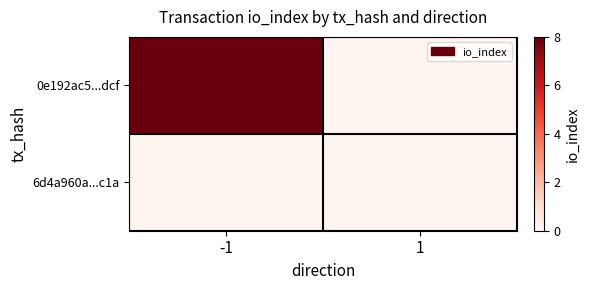

Which has a higher value, -1 or 1?

-1